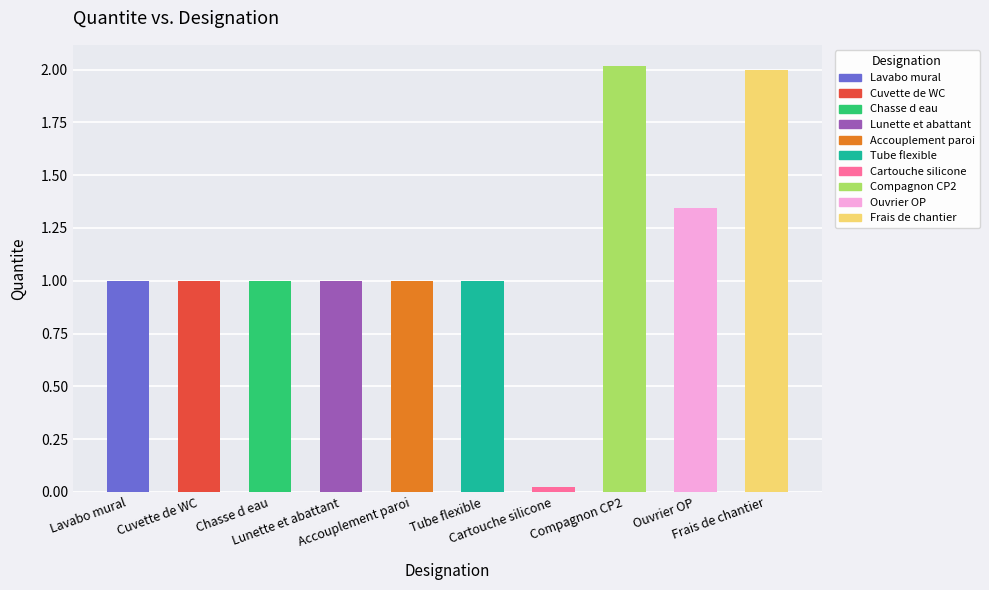

What is the label of the 7th bar from the left?

Cartouche silicone